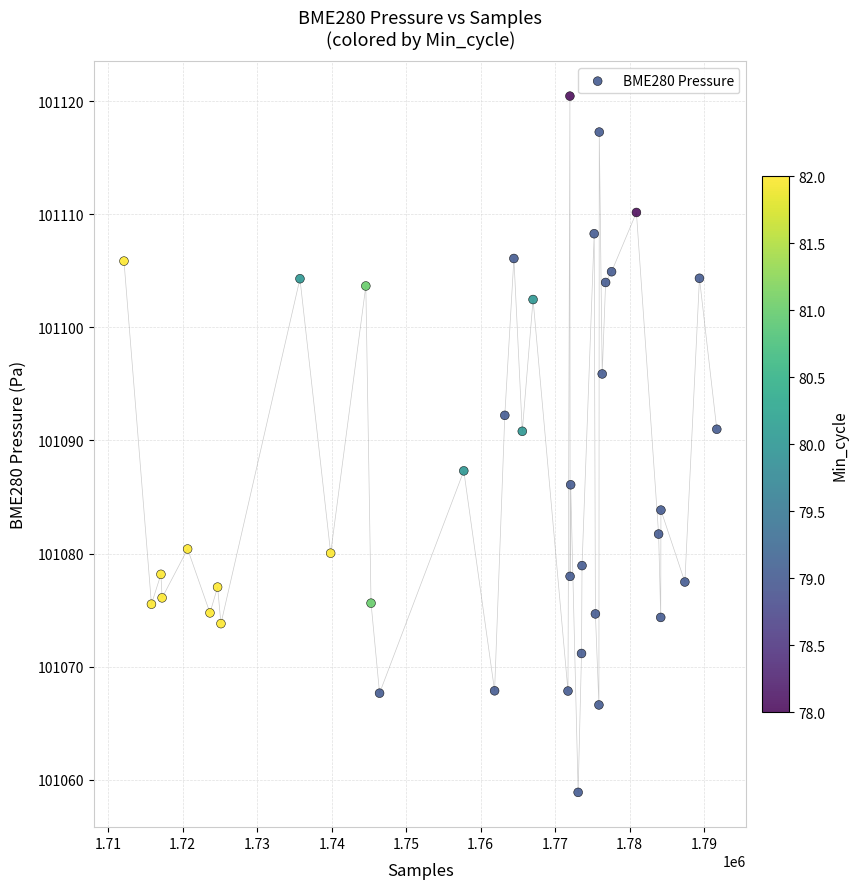

What is the range of Y values (max minus min)?

61.6